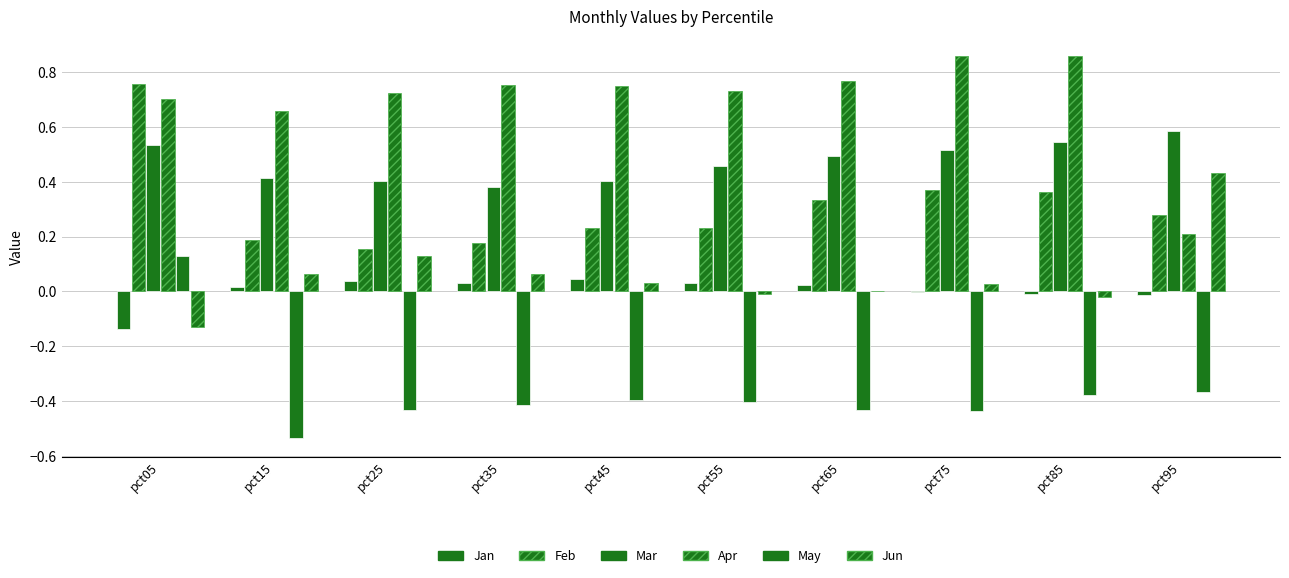

What is the sum of the Feb values at pct65 and pct85?

0.7